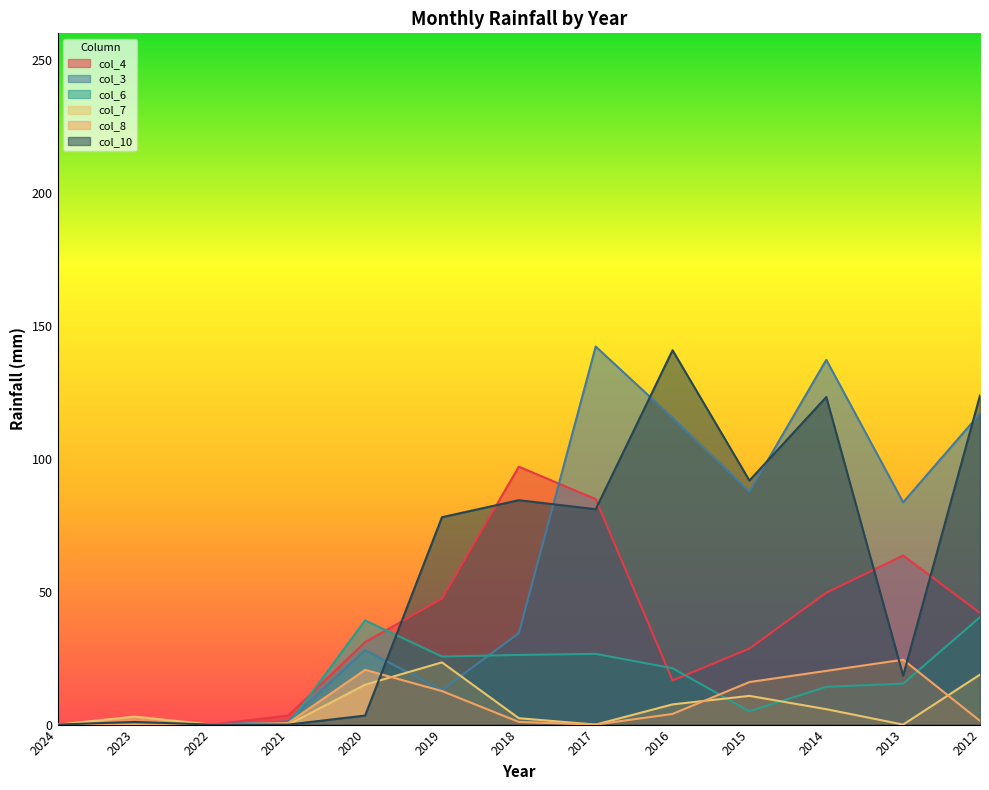

Rank the series at 2022 from highest to lowest value.

col_4, col_3, col_6, col_7, col_8, col_10